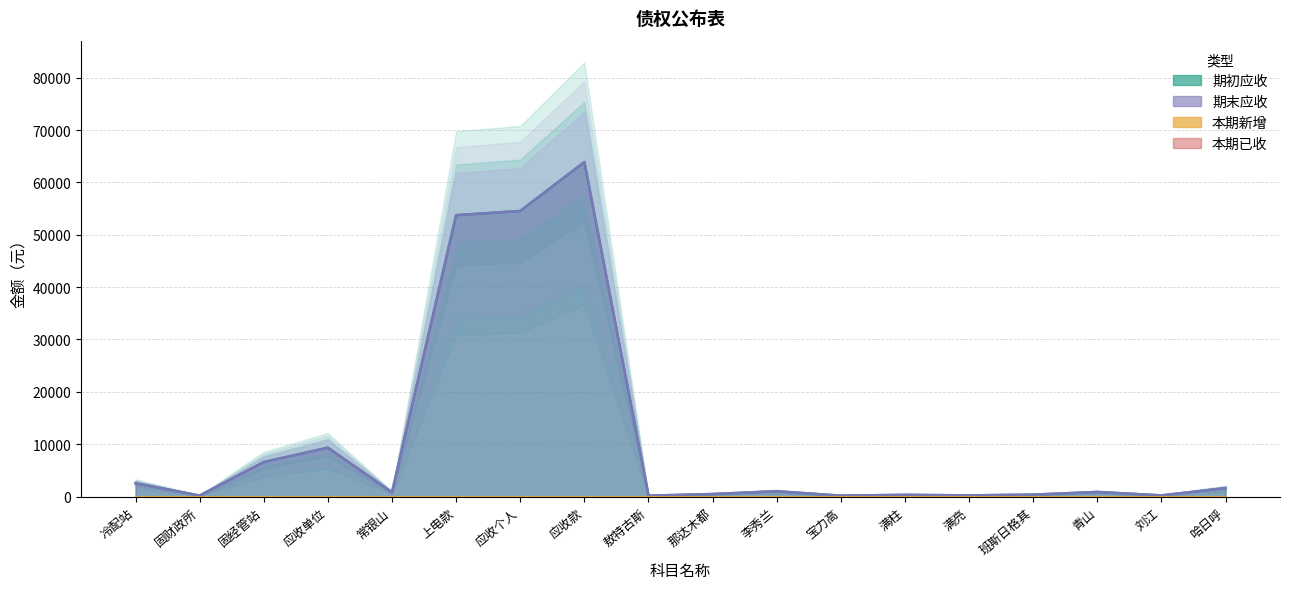

How many values in the 期末应收 series are below 880?

9